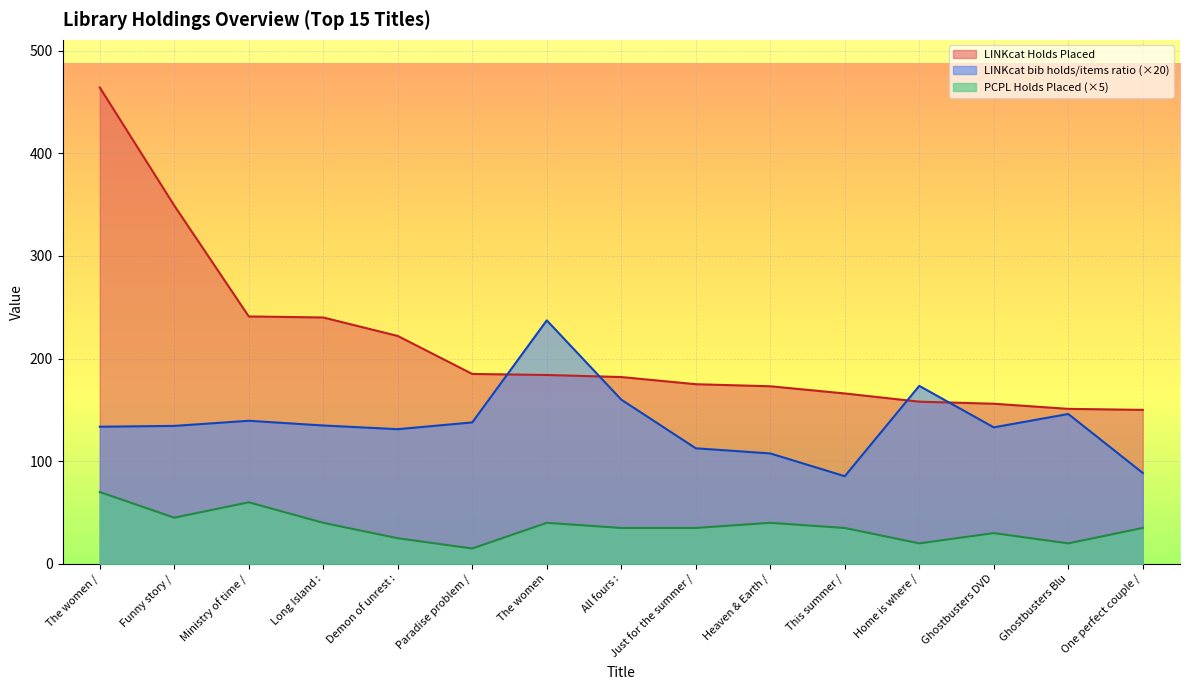

What is the greatest value displayed?

464.0